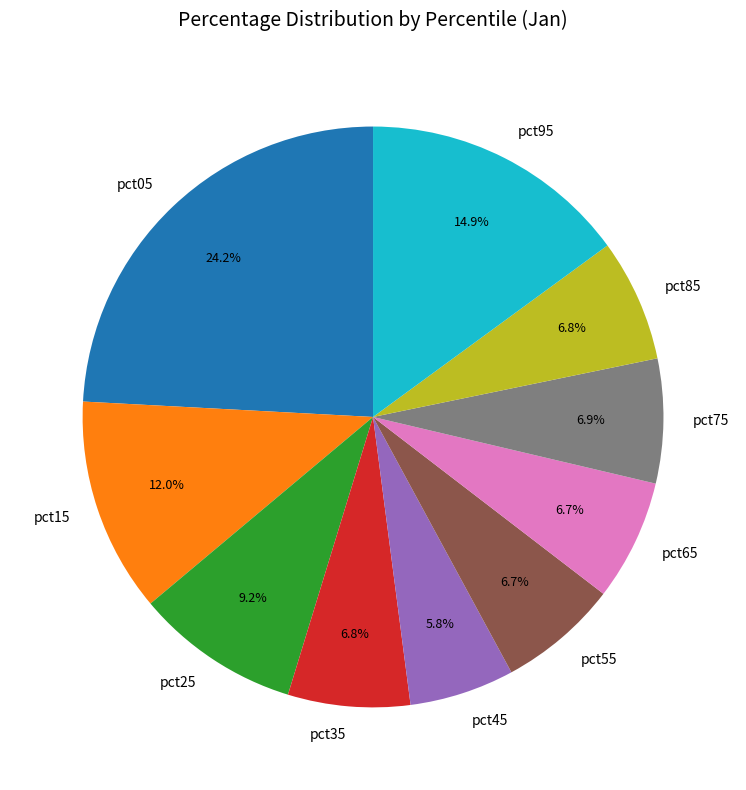

Do pct85 and pct75 together represent more than half of the pie?

No